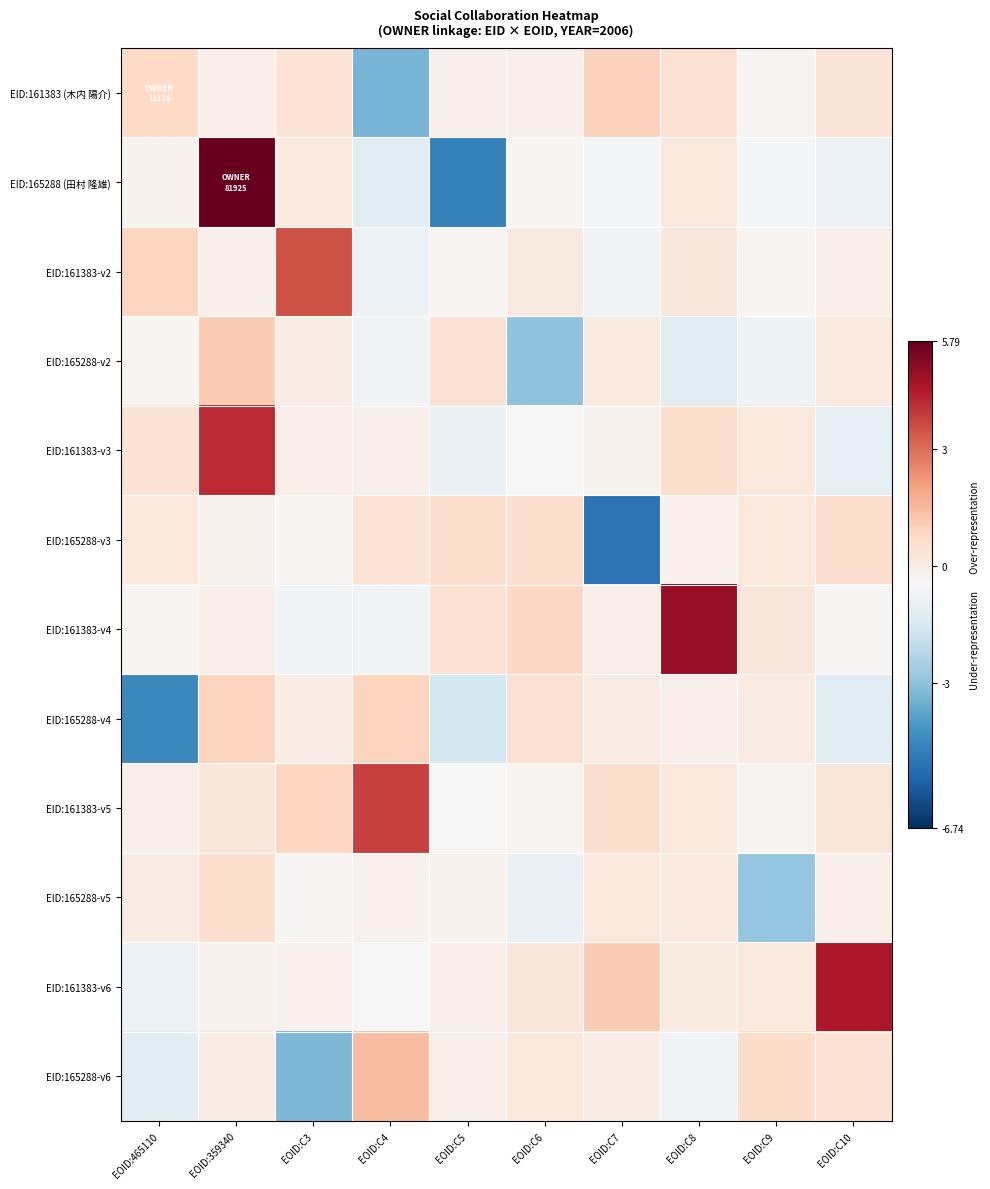

Reading left to right, transcribe all the data shown in this chart.

EID:161383 (木内 陽介): EOID:465110=0.8	EOID:359340=-0.1	EOID:C3=0.4	EOID:C4=-3.4	EOID:C5=-0.1	EOID:C6=-0.1	EOID:C7=0.9	EOID:C8=0.5	EOID:C9=-0.3	EOID:C10=0.3
EID:165288 (田村 隆雄): EOID:465110=-0.3	EOID:359340=5.8	EOID:C3=0.1	EOID:C4=-1.1	EOID:C5=-4.7	EOID:C6=-0.3	EOID:C7=-0.6	EOID:C8=0.2	EOID:C9=-0.5	EOID:C10=-0.8
EID:161383-v2: EOID:465110=0.9	EOID:359340=-0.1	EOID:C3=3.5	EOID:C4=-0.9	EOID:C5=-0.3	EOID:C6=0.1	EOID:C7=-0.7	EOID:C8=0.2	EOID:C9=-0.4	EOID:C10=-0.2
EID:165288-v2: EOID:465110=-0.4	EOID:359340=1.1	EOID:C3=-0.0	EOID:C4=-0.6	EOID:C5=0.5	EOID:C6=-3.0	EOID:C7=0.1	EOID:C8=-1.2	EOID:C9=-0.8	EOID:C10=0.1
EID:161383-v3: EOID:465110=0.4	EOID:359340=4.2	EOID:C3=-0.1	EOID:C4=-0.2	EOID:C5=-0.9	EOID:C6=-0.4	EOID:C7=-0.3	EOID:C8=0.6	EOID:C9=0.2	EOID:C10=-1.1
EID:165288-v3: EOID:465110=0.2	EOID:359340=-0.2	EOID:C3=-0.4	EOID:C4=0.4	EOID:C5=0.6	EOID:C6=0.6	EOID:C7=-5.1	EOID:C8=-0.2	EOID:C9=0.2	EOID:C10=0.6
EID:161383-v4: EOID:465110=-0.3	EOID:359340=-0.1	EOID:C3=-0.7	EOID:C4=-0.7	EOID:C5=0.5	EOID:C6=0.8	EOID:C7=-0.0	EOID:C8=5.0	EOID:C9=0.2	EOID:C10=-0.4
EID:165288-v4: EOID:465110=-4.5	EOID:359340=0.9	EOID:C3=-0.0	EOID:C4=0.9	EOID:C5=-1.6	EOID:C6=0.5	EOID:C7=0.1	EOID:C8=-0.2	EOID:C9=0.1	EOID:C10=-1.2
EID:161383-v5: EOID:465110=-0.1	EOID:359340=0.2	EOID:C3=0.9	EOID:C4=3.8	EOID:C5=-0.5	EOID:C6=-0.3	EOID:C7=0.5	EOID:C8=0.2	EOID:C9=-0.3	EOID:C10=0.3
EID:165288-v5: EOID:465110=0.1	EOID:359340=0.6	EOID:C3=-0.4	EOID:C4=-0.2	EOID:C5=-0.2	EOID:C6=-0.9	EOID:C7=0.2	EOID:C8=0.2	EOID:C9=-2.9	EOID:C10=-0.1
EID:161383-v6: EOID:465110=-0.8	EOID:359340=-0.3	EOID:C3=-0.2	EOID:C4=-0.5	EOID:C5=-0.1	EOID:C6=0.2	EOID:C7=1.1	EOID:C8=0.1	EOID:C9=0.2	EOID:C10=4.6
EID:165288-v6: EOID:465110=-1.2	EOID:359340=-0.0	EOID:C3=-3.3	EOID:C4=1.5	EOID:C5=-0.1	EOID:C6=0.2	EOID:C7=-0.0	EOID:C8=-0.7	EOID:C9=0.7	EOID:C10=0.5